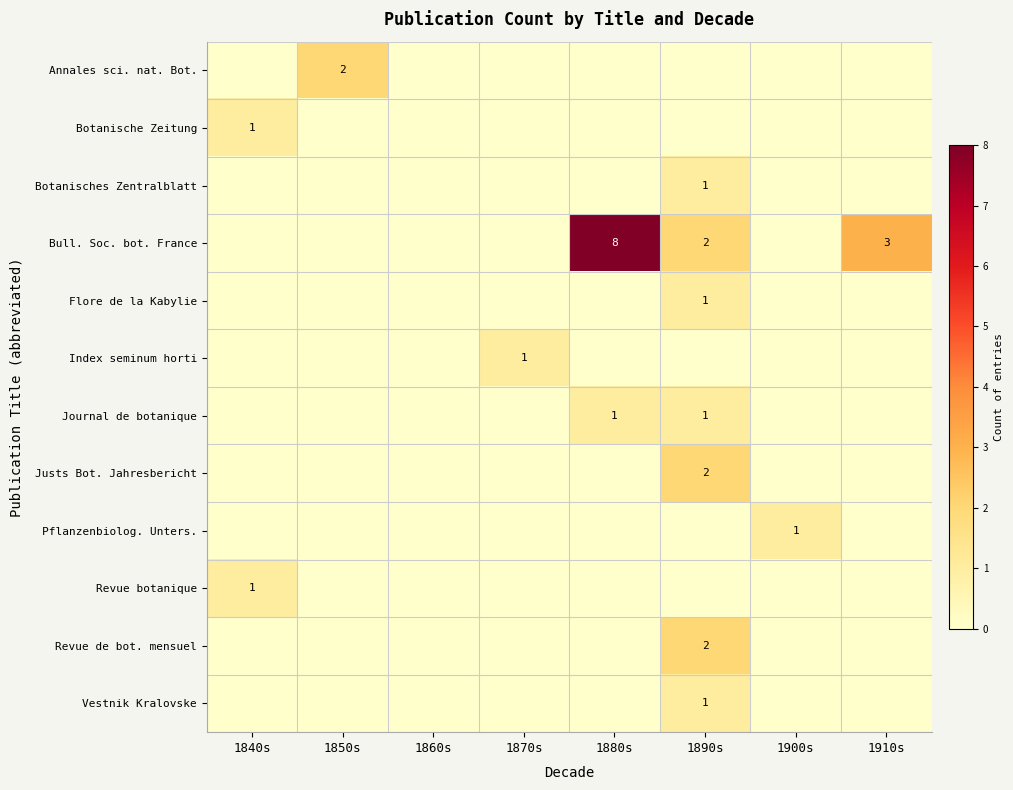

True or false: Justs Bot. Jahresbericht has a value of 2 at 1890s.

True